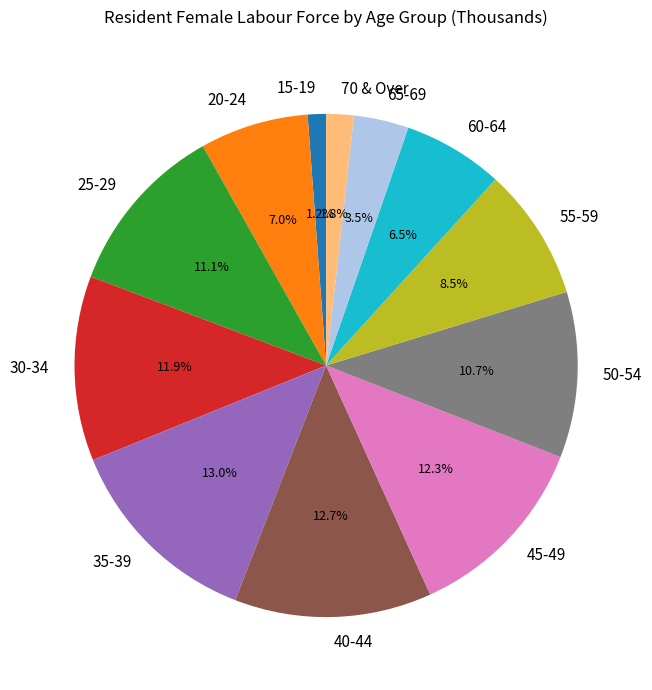

Between 55-59 and 40-44, which is larger?

40-44